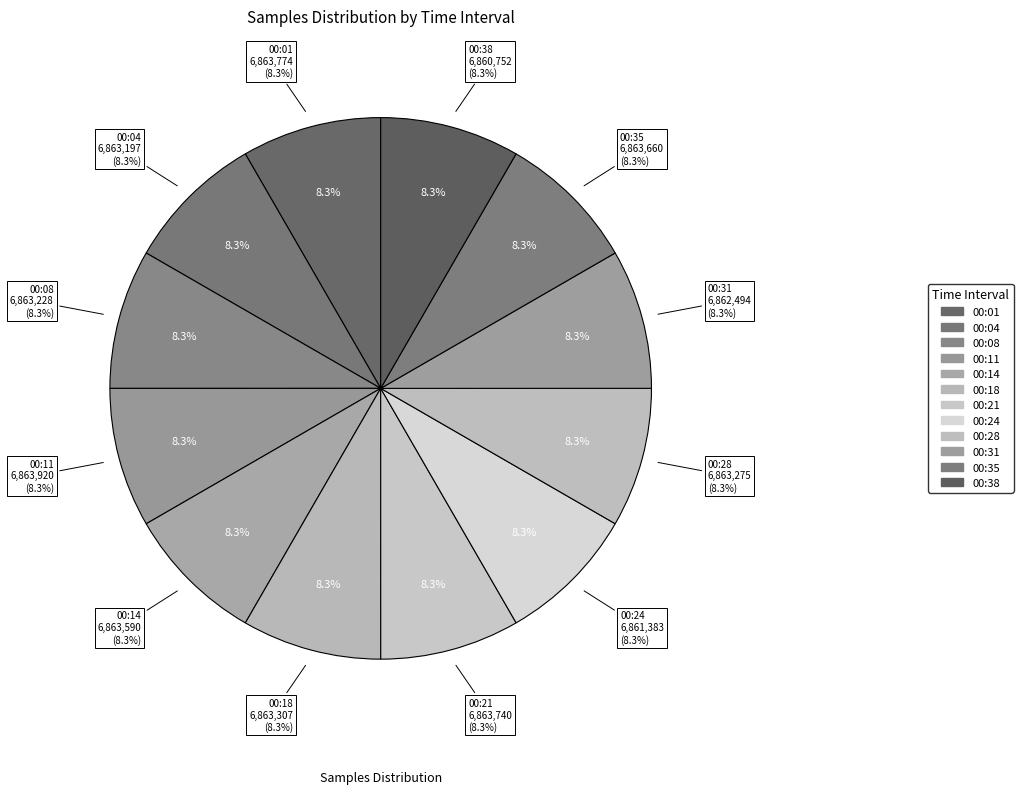

Count the number of slices in the pie.

12